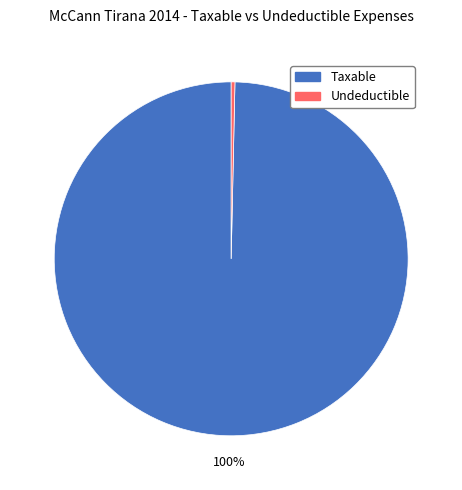

Which category has the biggest portion of the pie?

Taxable